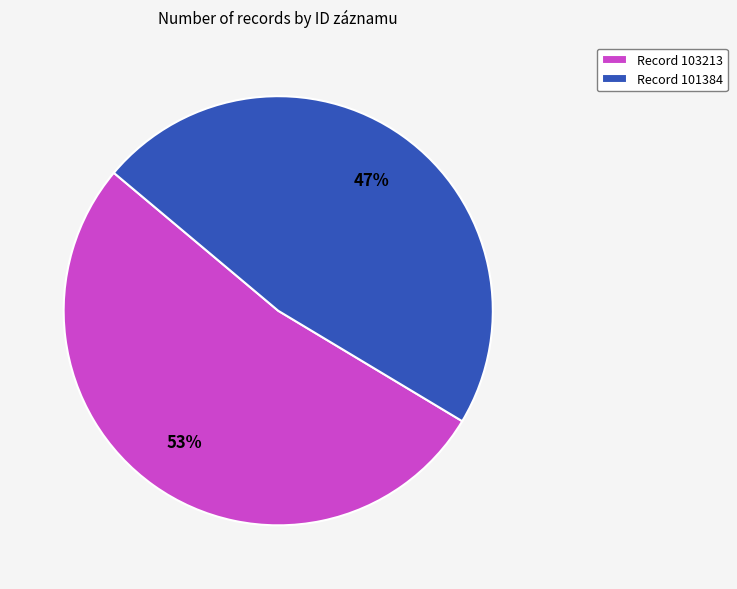

Which slice represents more than half of the pie?

Record 103213